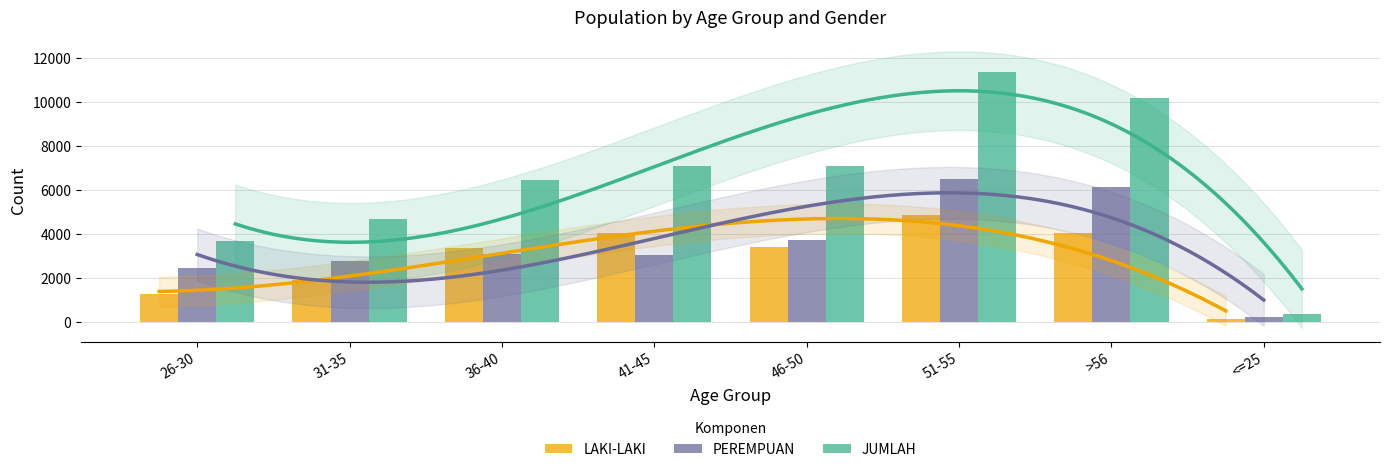

What is the approximate value of PEREMPUAN at 36-40?

3095